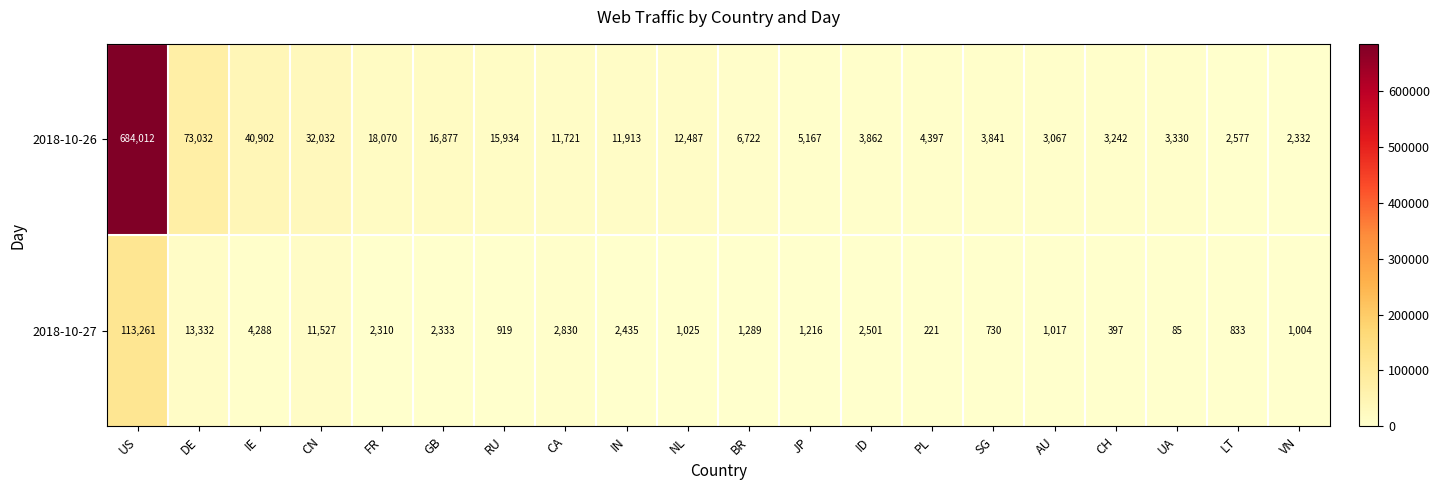

What is the difference between the highest and lowest values at RU?

15015